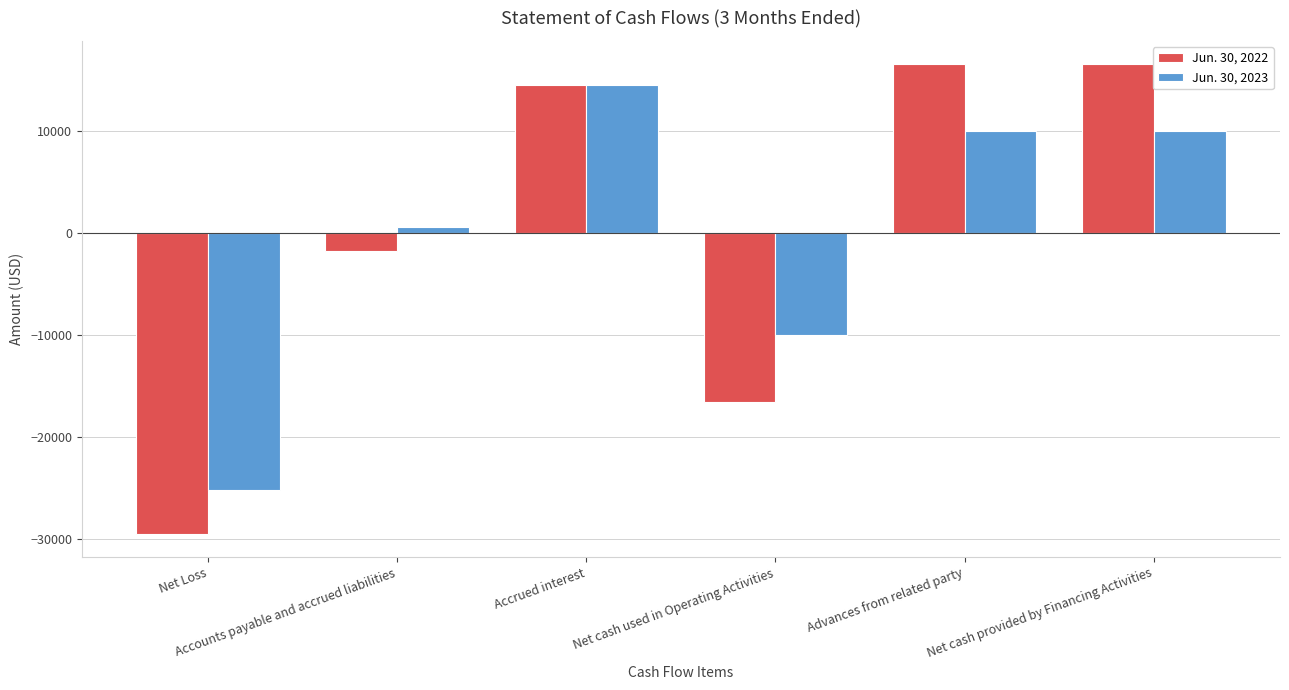

At Advances from related party, list the series in order from largest to smallest.

Jun. 30, 2022, Jun. 30, 2023